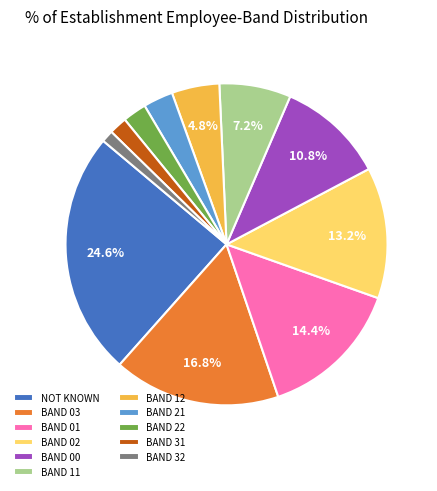

Rank the categories by value from lowest to highest.

BAND 32, BAND 31, BAND 22, BAND 21, BAND 12, BAND 11, BAND 00, BAND 02, BAND 01, BAND 03, NOT KNOWN